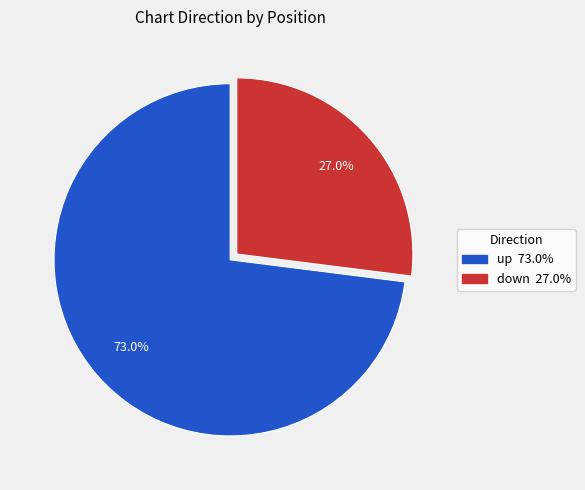

Which category accounts for the majority?

up